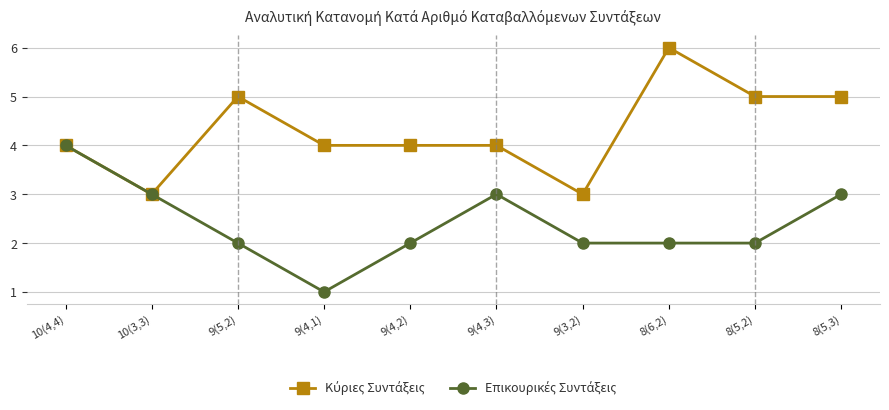

What is the label of the 7th point from the right?

9(4,1)